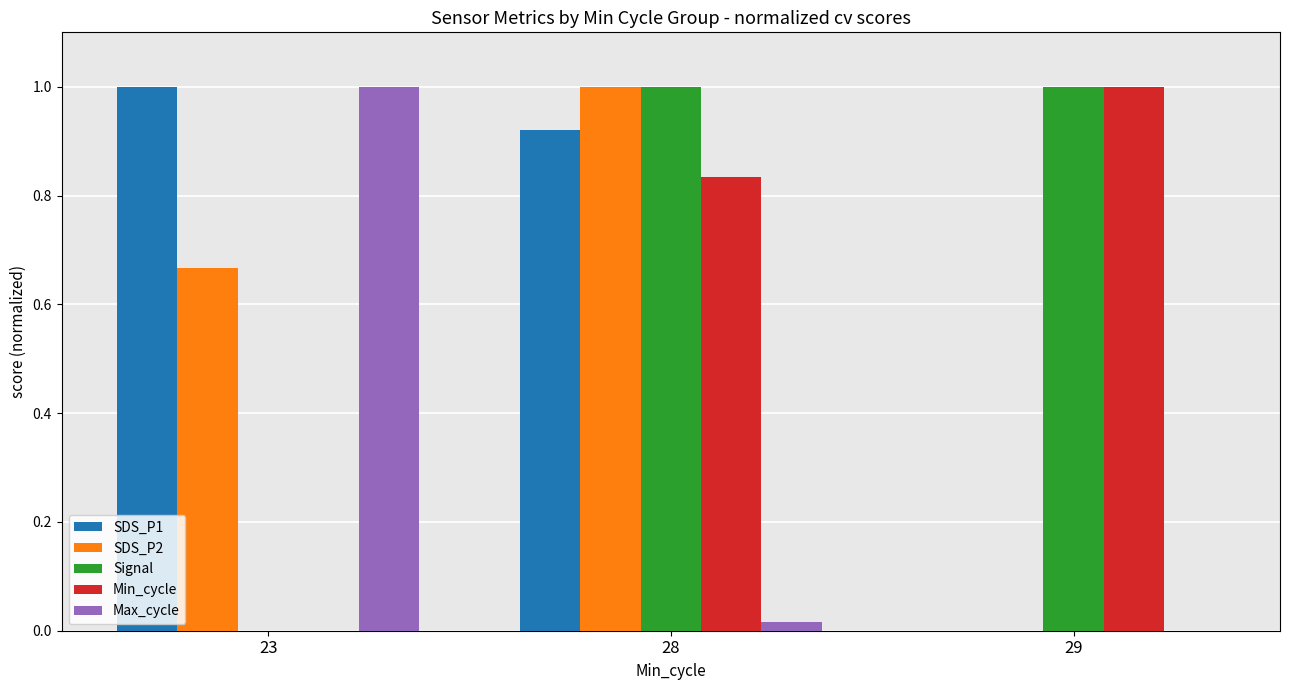

What are all the series names shown in the legend?

SDS_P1, SDS_P2, Signal, Min_cycle, Max_cycle